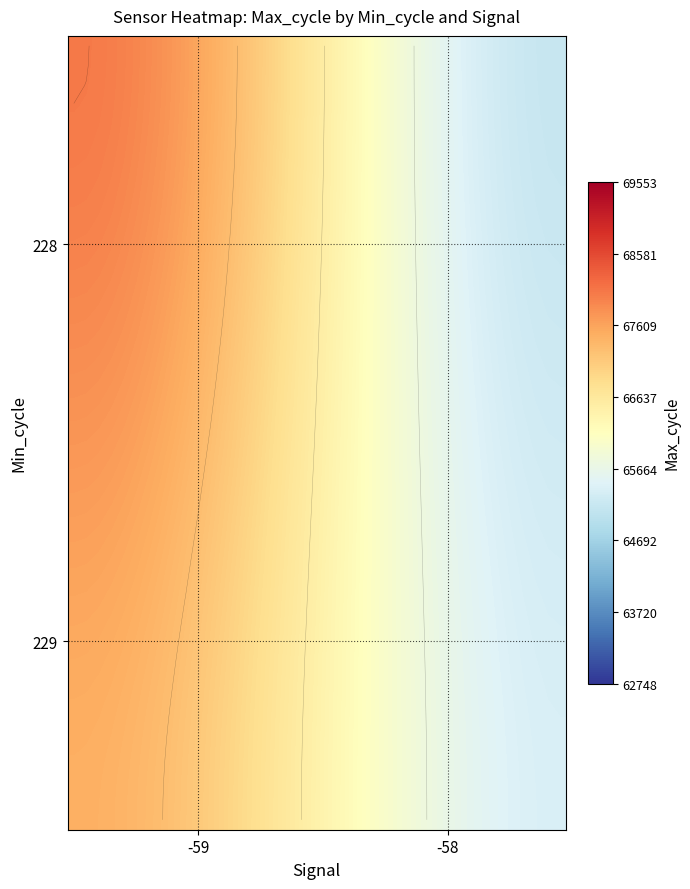

Count the number of data series in this chart.

40